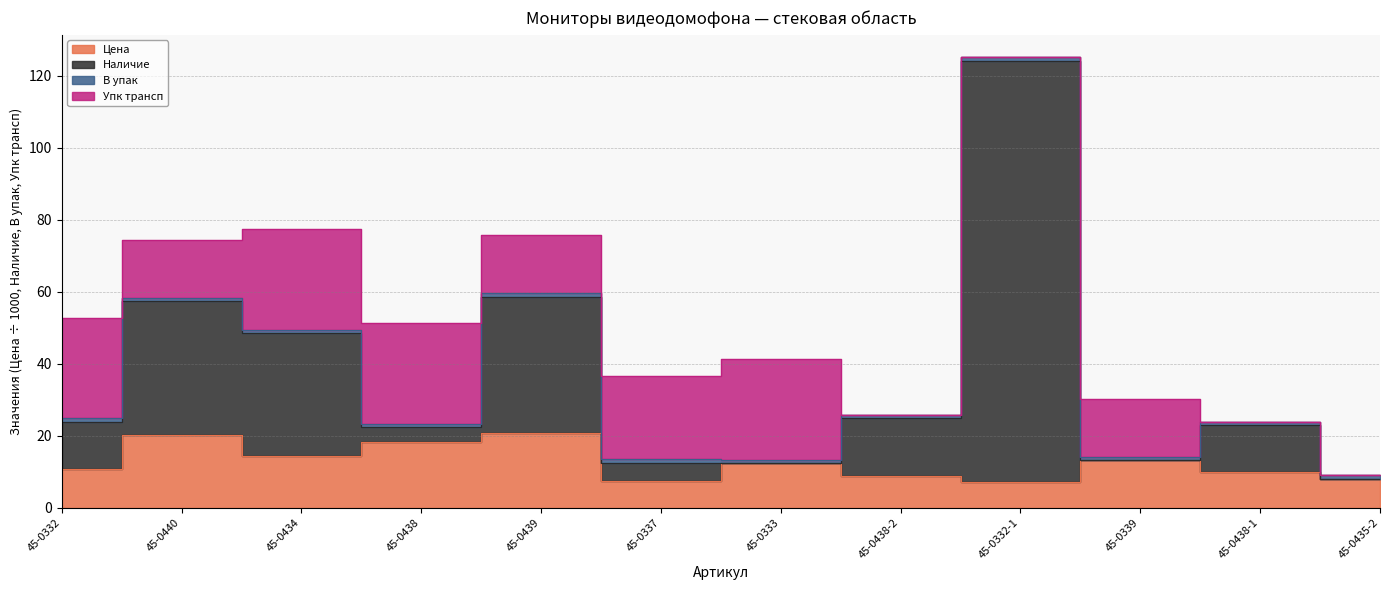

Does the chart display data point markers on the line(s)?

No